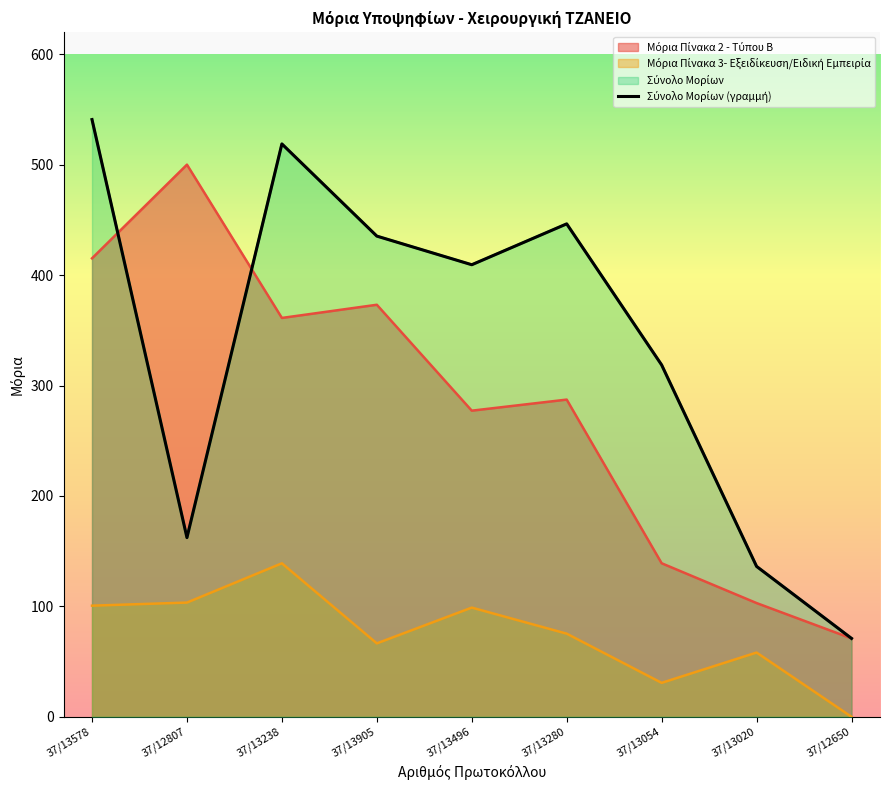

List the labels in order of value, largest first.

37/13578, 37/13238, 37/13280, 37/13905, 37/13496, 37/13054, 37/12807, 37/13020, 37/12650